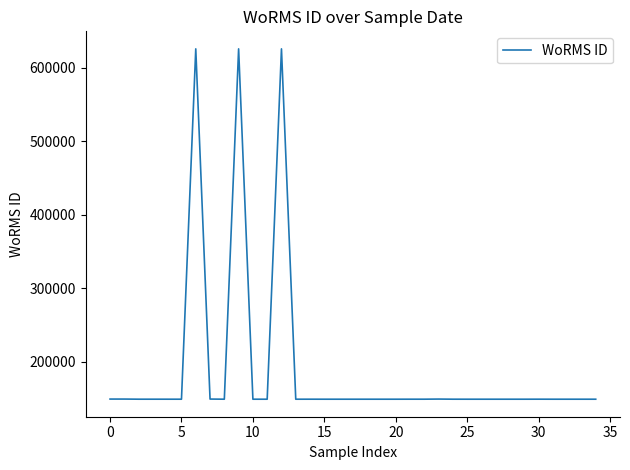

What is the maximum value shown in the chart?

625490